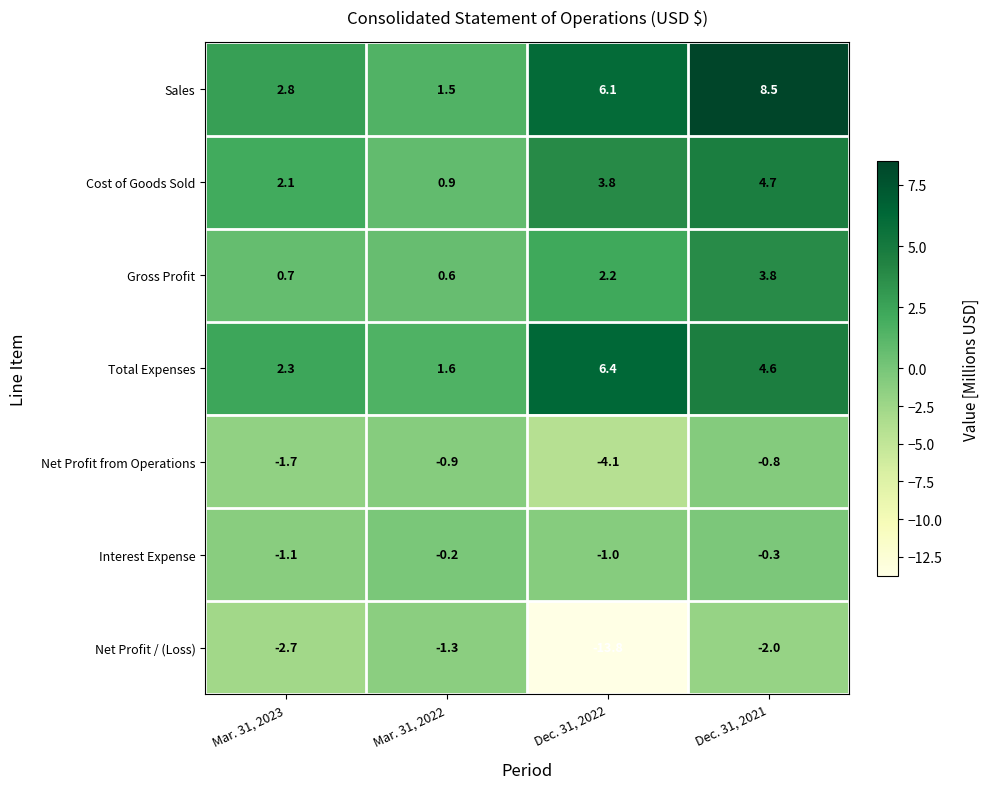

The Interest Expense series shows -1.1 at Mar. 31, 2023. True or false?

True